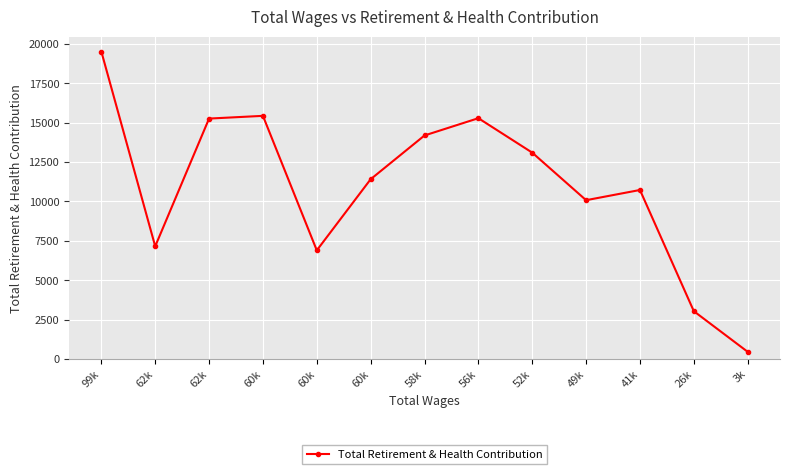

How many distinct data groups are displayed?

1